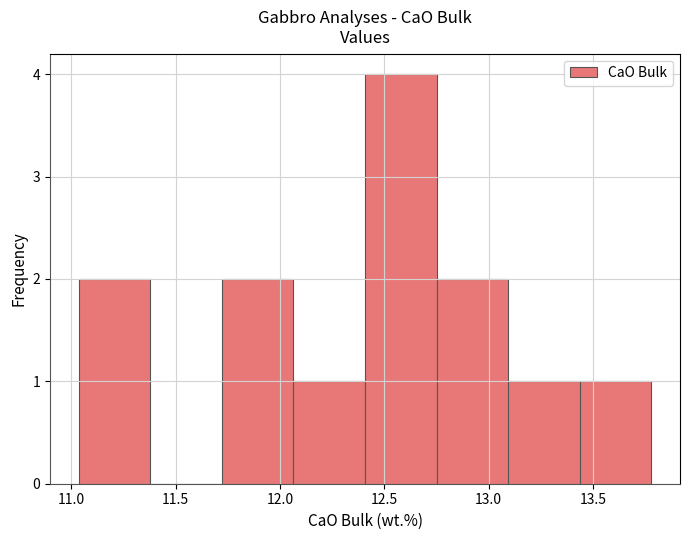

Over which range of the x-axis is the bar tallest?

12.40 to 12.75